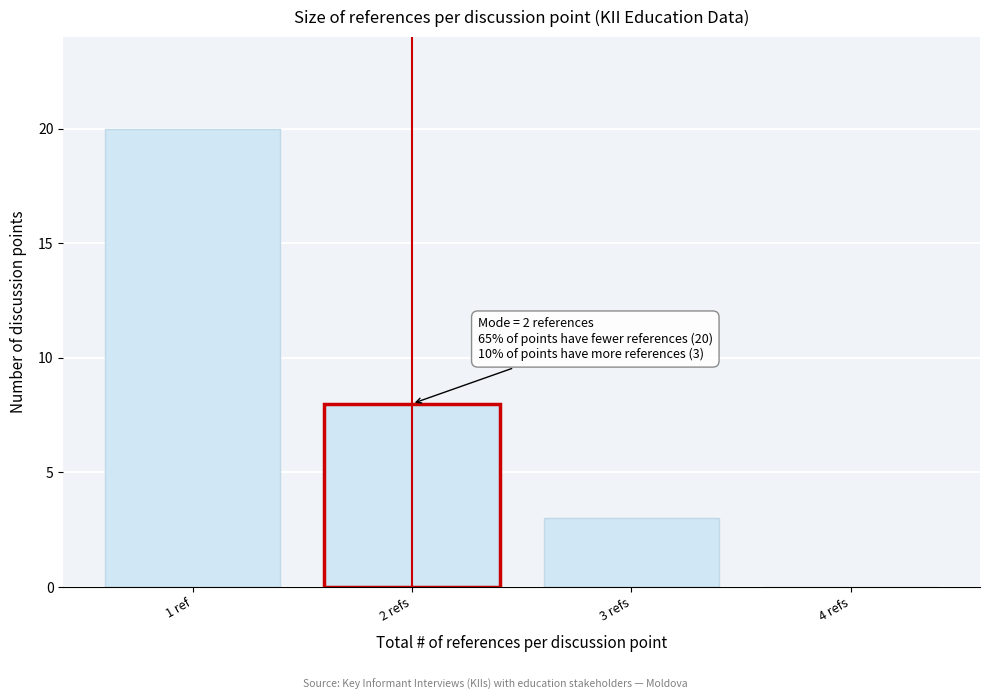

Reading left to right, transcribe all the data shown in this chart.

1 ref=20	2 refs=8	3 refs=3	4 refs=0